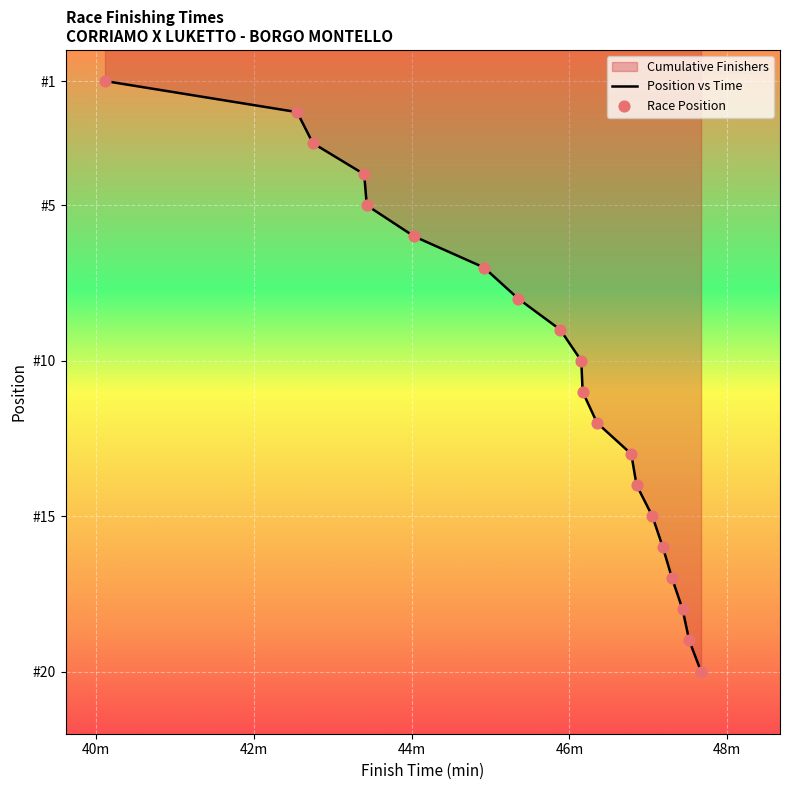

Which series reaches the minimum Y coordinate?

Position vs Time